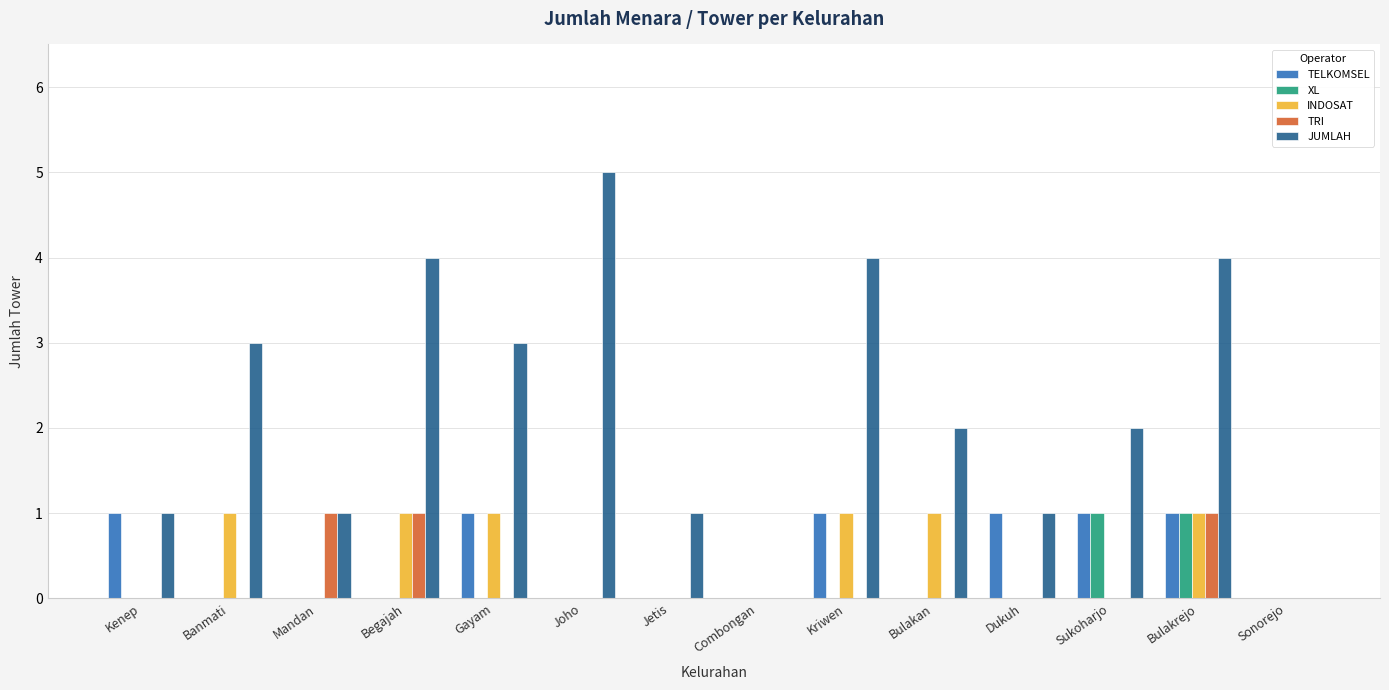

Are the bars horizontal?

No